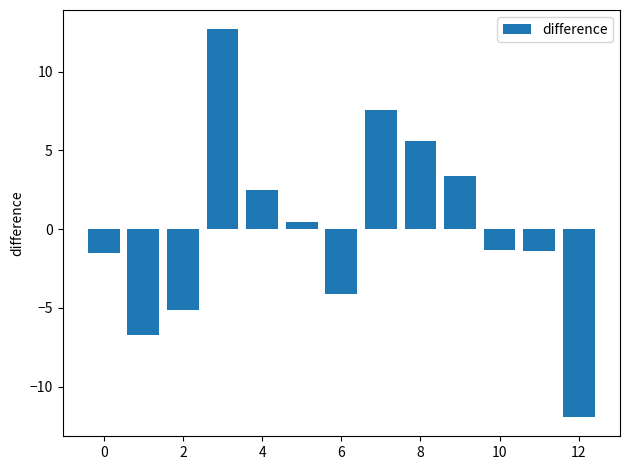

What is the minimum value shown in the chart?

-11.9